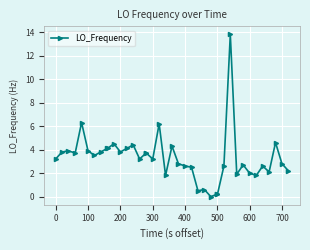

Reading left to right, extract all data points from this chart.

3.2	3.8	3.9	3.7	6.3	3.9	3.5	3.8	4.1	4.1	4.5	3.8	4.1	4.4	3.2	3.7	3.7	3.2	6.2	1.8	4.3	2.8	2.6	2.5	0.5	0.6	0.0	0.2	0.2	2.6	13.8	1.9	2.7	2.0	1.8	2.6	2.1	4.6	2.8	2.2